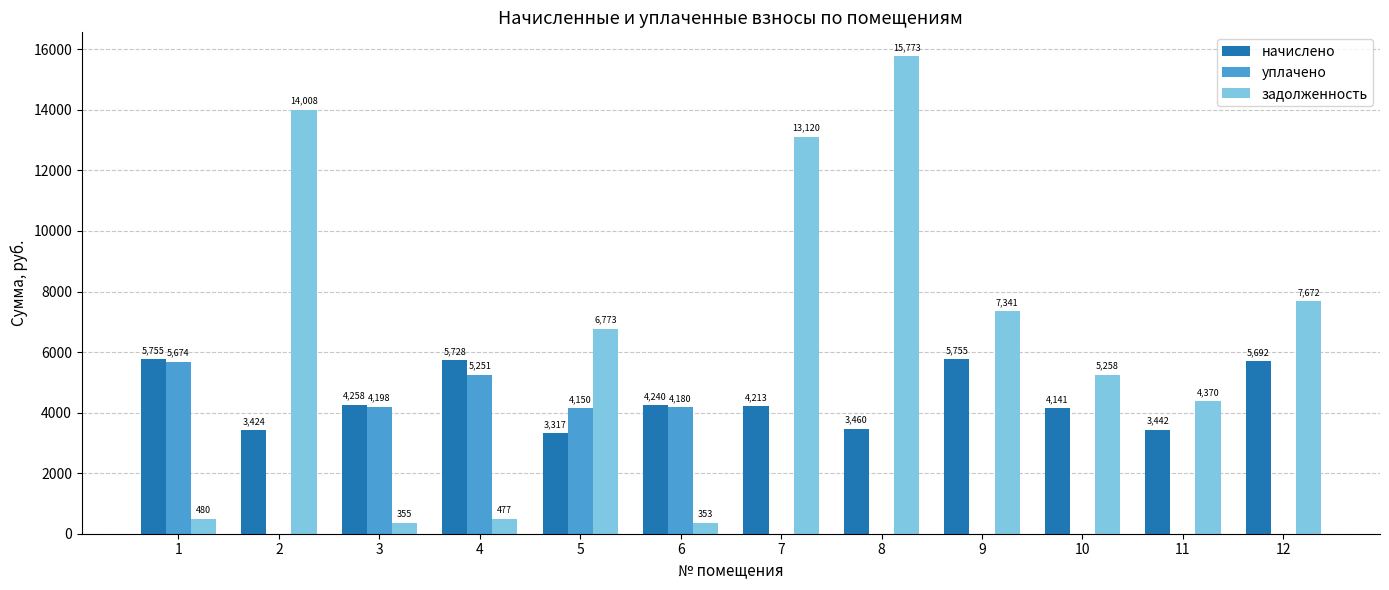

Does the chart contain stacked bars?

No